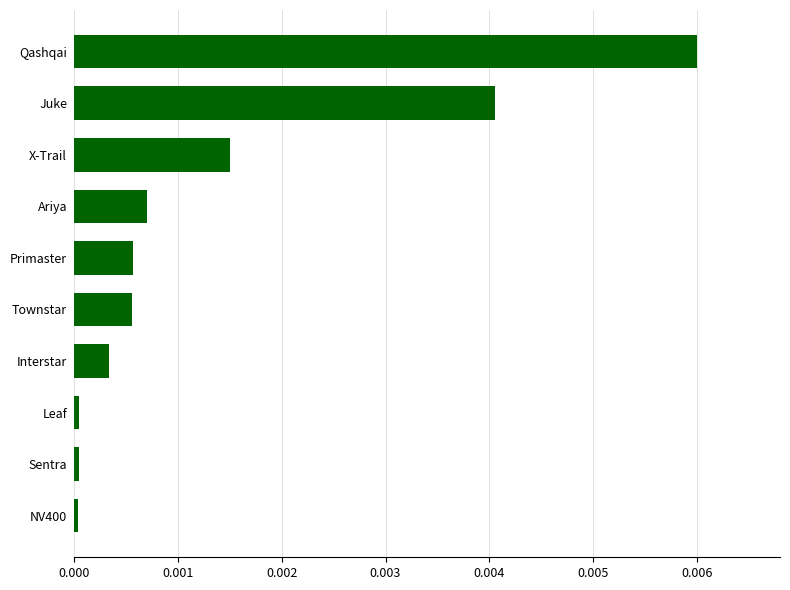

Which category has the highest value across all series?

Qashqai